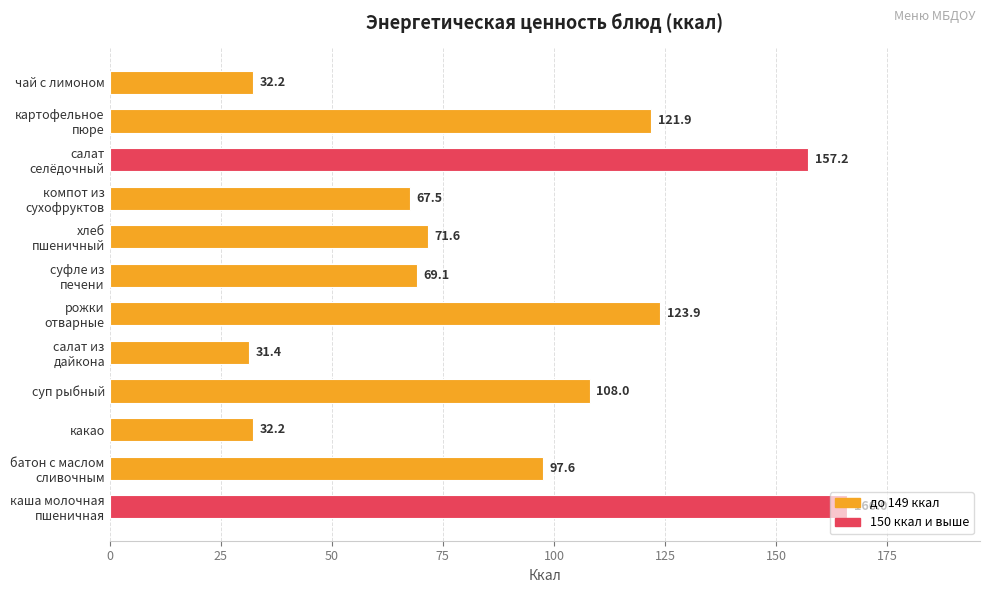

What is the difference between the maximum and minimum values?

134.6